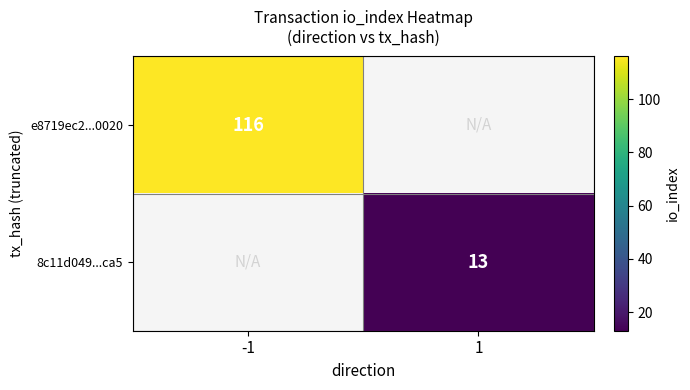

The value of e8719ec2...0020 at -1 is 116. True or false?

True